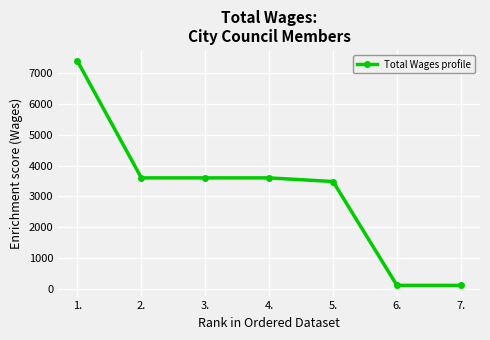

How many lines are shown in the chart?

1